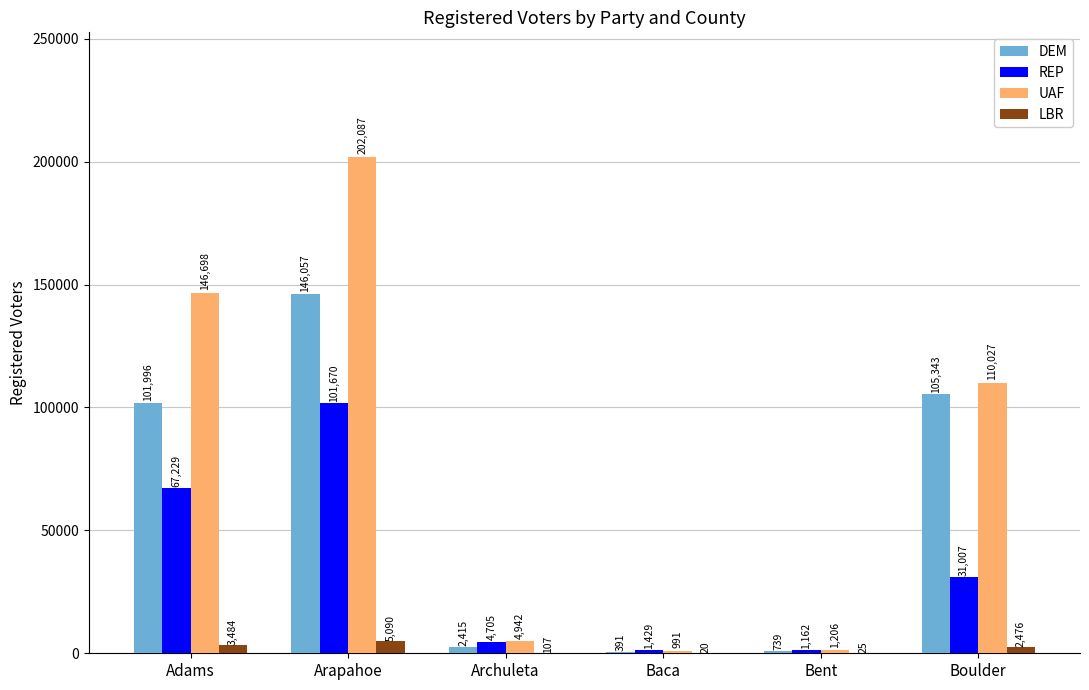

At which label is LBR closest to 2555?

Boulder